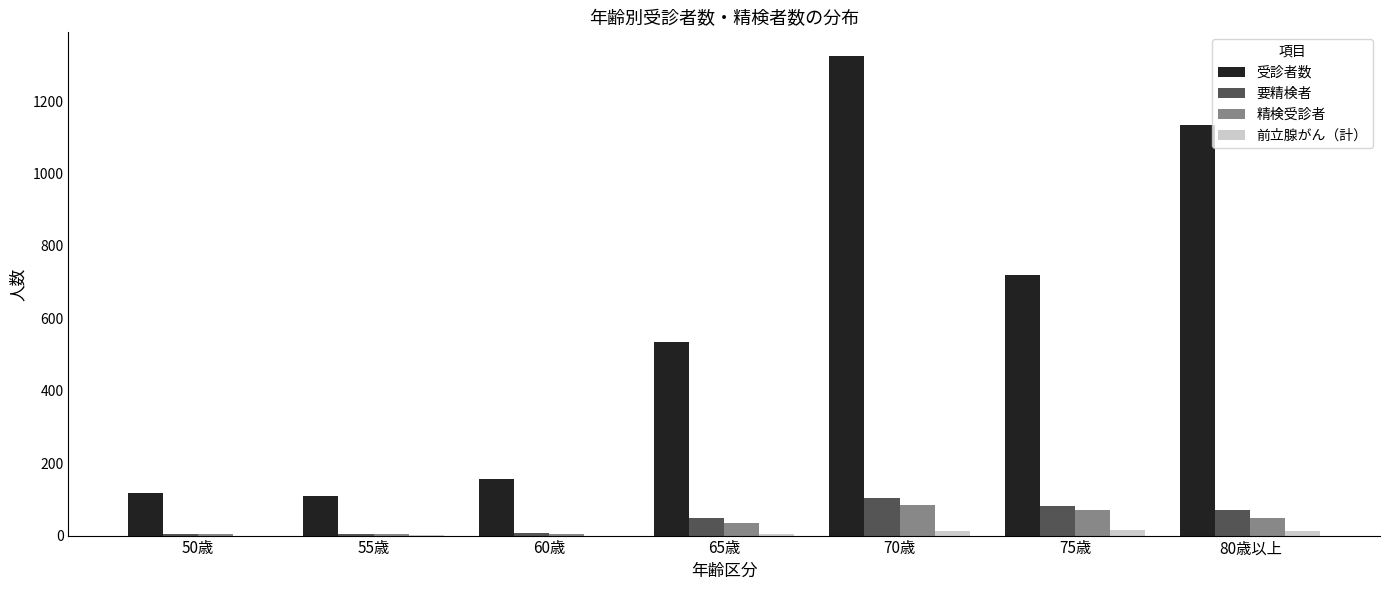

What are all the series names shown in the legend?

受診者数, 要精検者, 精検受診者, 前立腺がん（計）